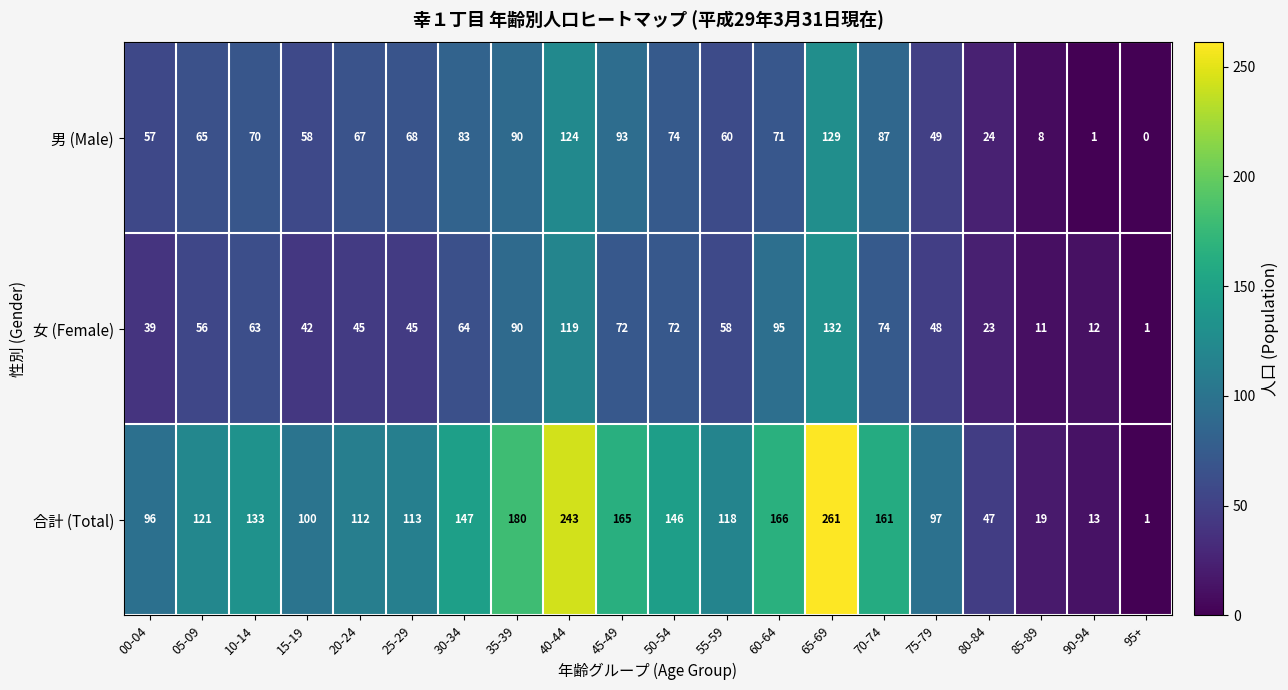

What is the approximate value of 女 (Female) at 55-59, to the nearest 50?

50